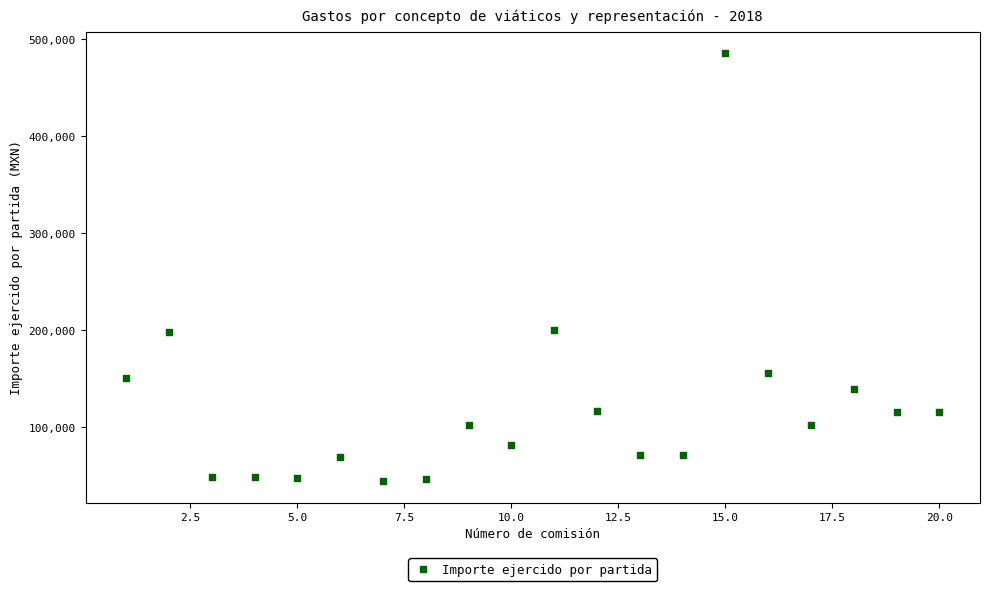

What is the range of X values (max minus min)?

19.0